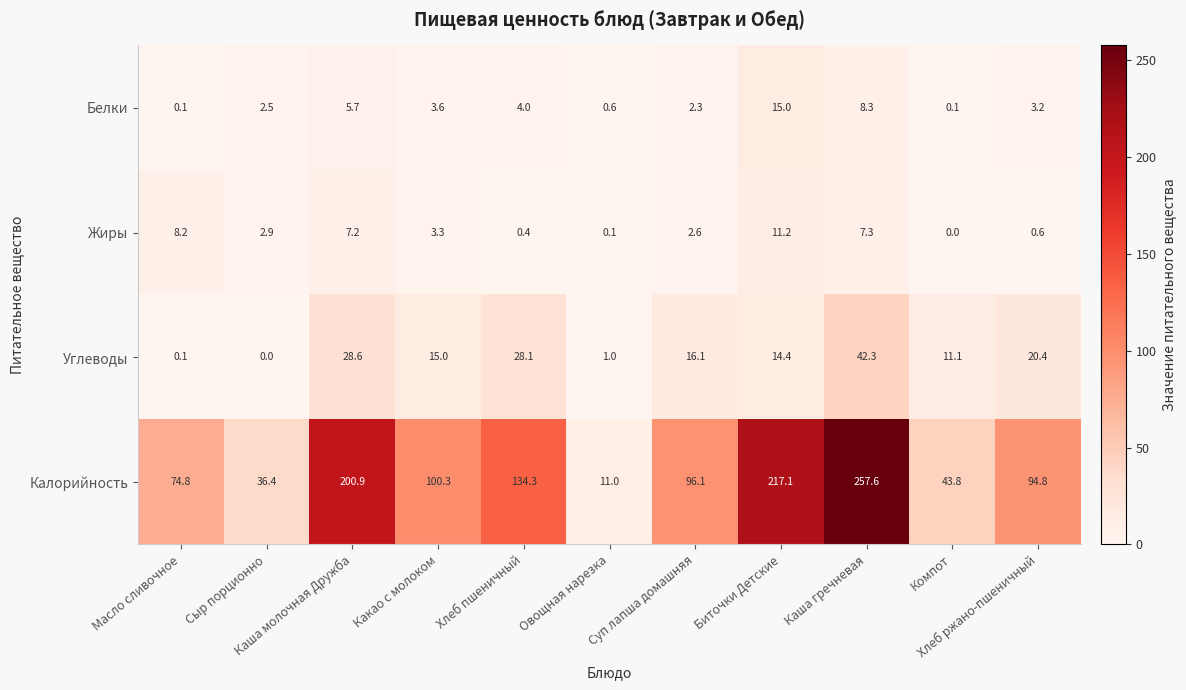

What is the difference between the second highest and second lowest values in the Углеводы series?

28.5